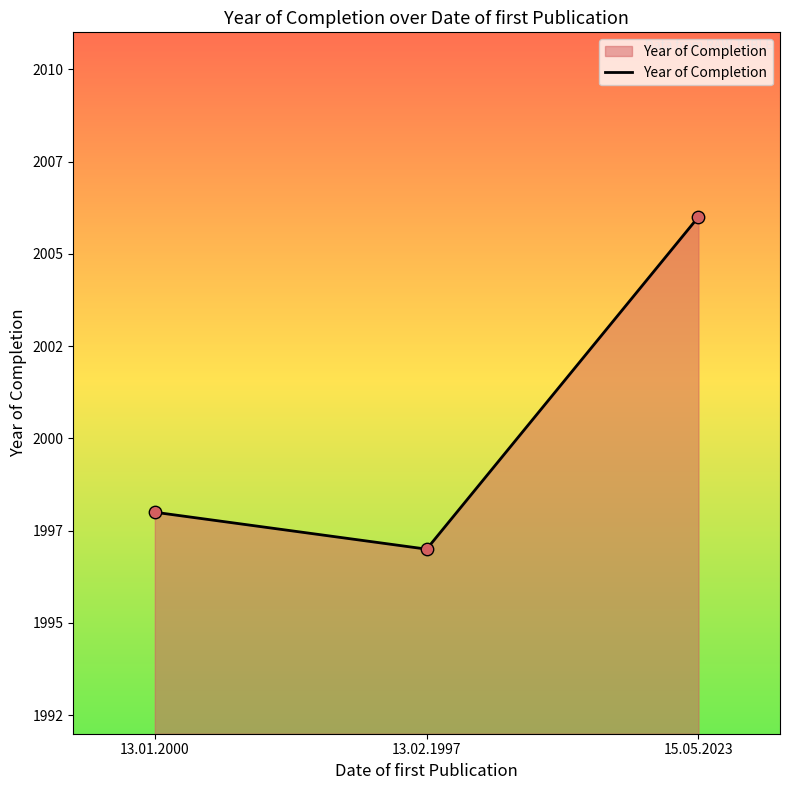

What is the change in value from 13.01.2000 to 15.05.2023?

+8